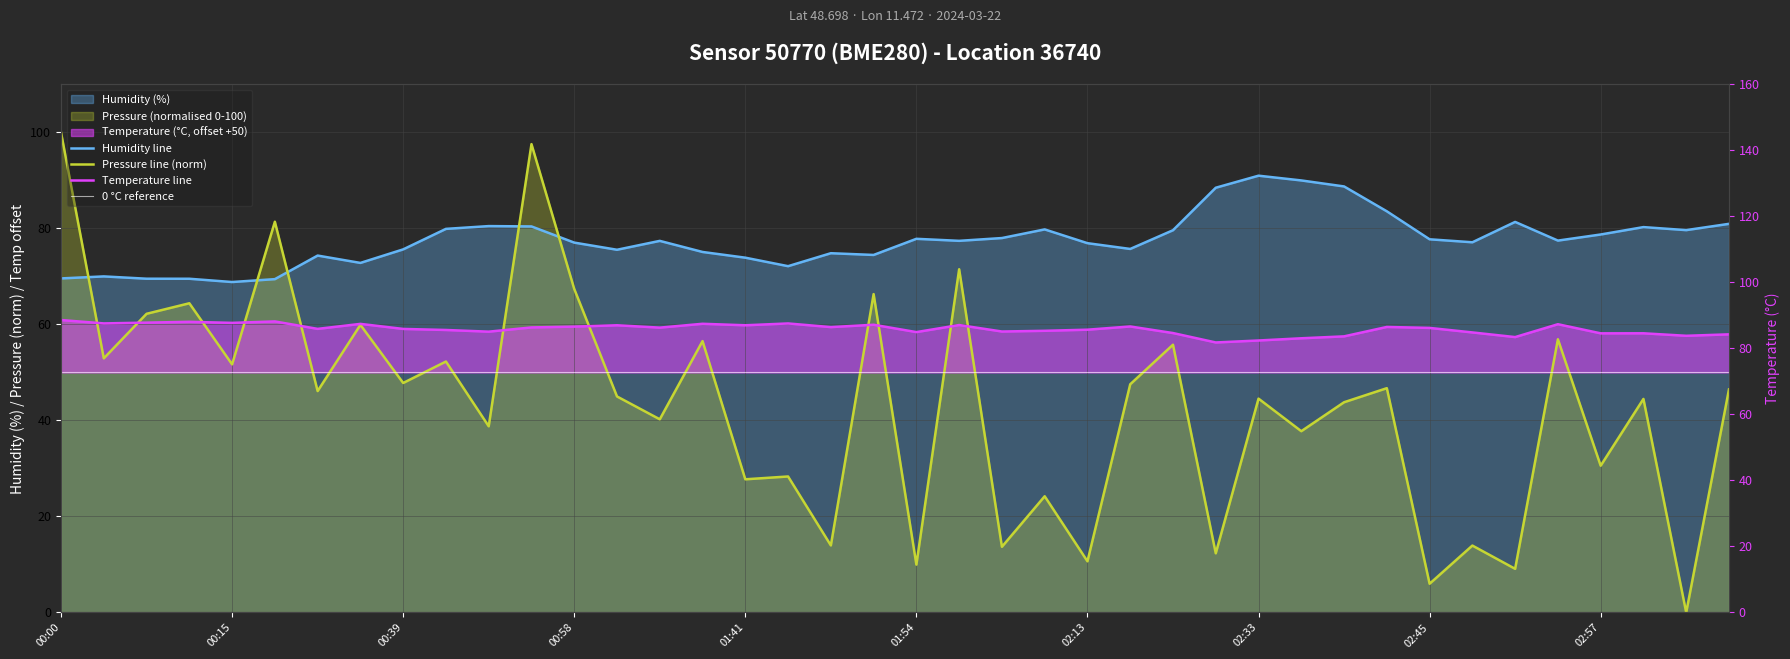

After their last crossing, which series has the higher values: pressure_norm or humidity?

humidity